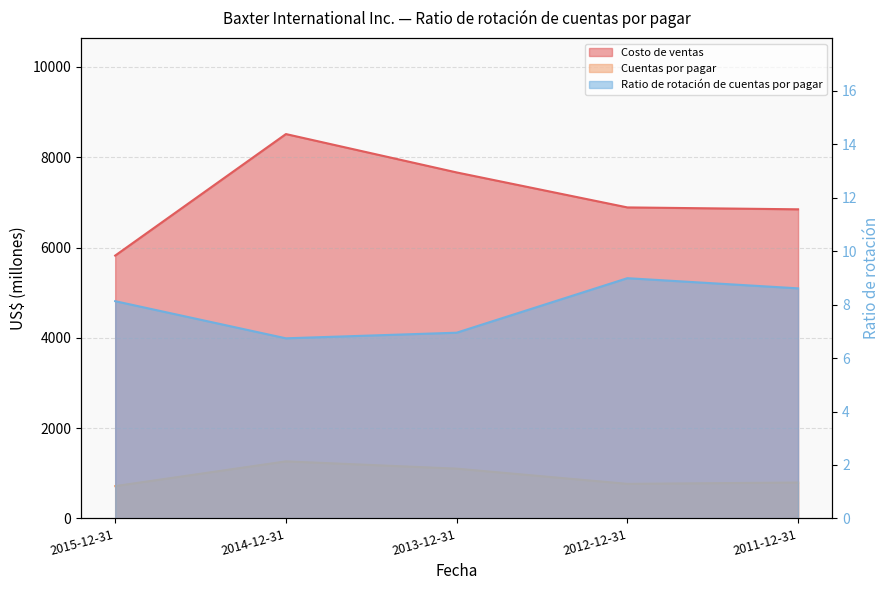

Is the value of Cuentas por pagar at 2015-12-31 greater than the value of Ratio de rotación de cuentas por pagar at 2012-12-31?

Yes